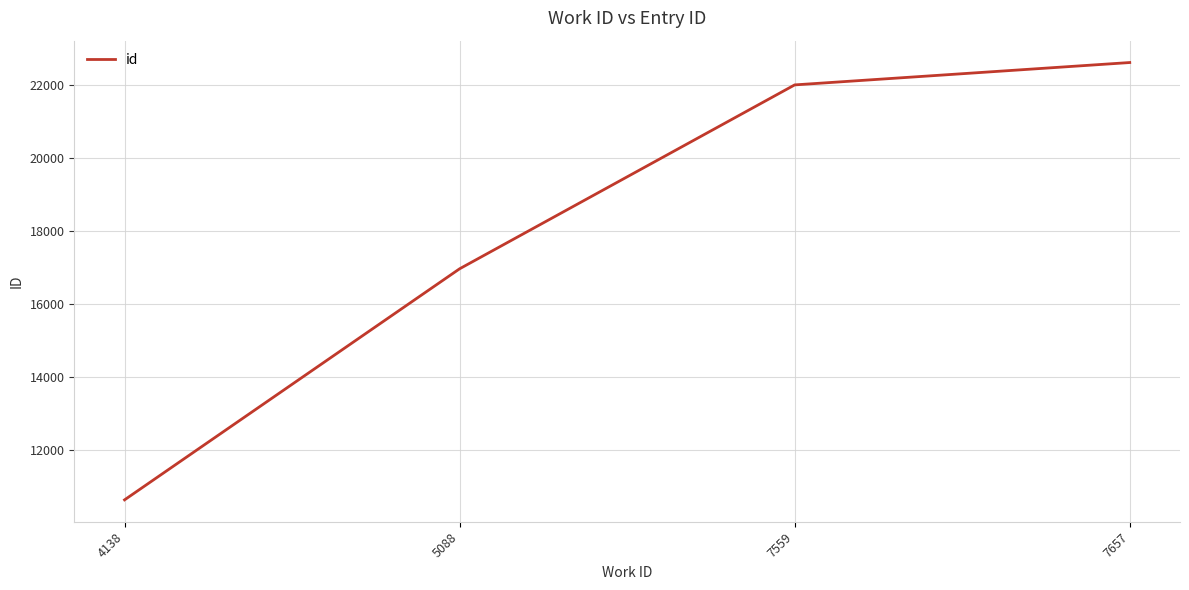

Where is the data nearest to the value 16620?

5088